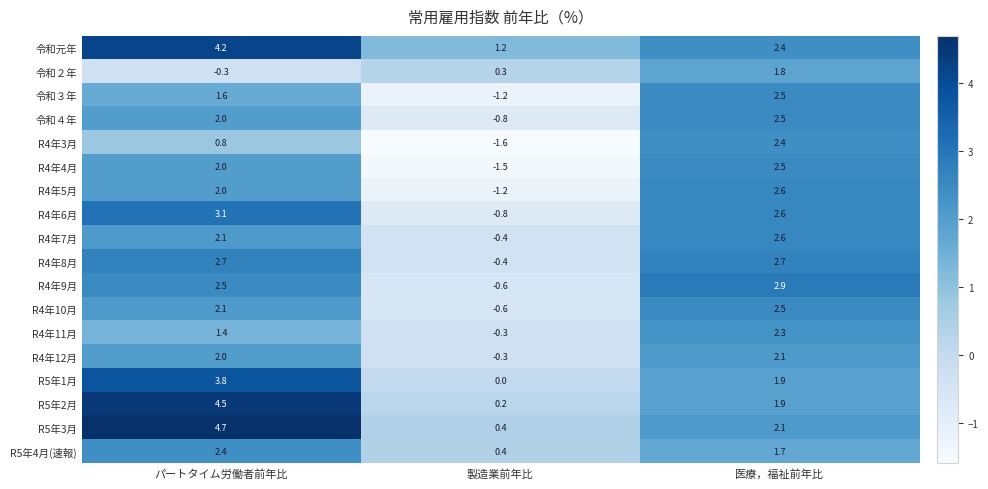

Read the R5年3月 value at 製造業前年比.

0.4